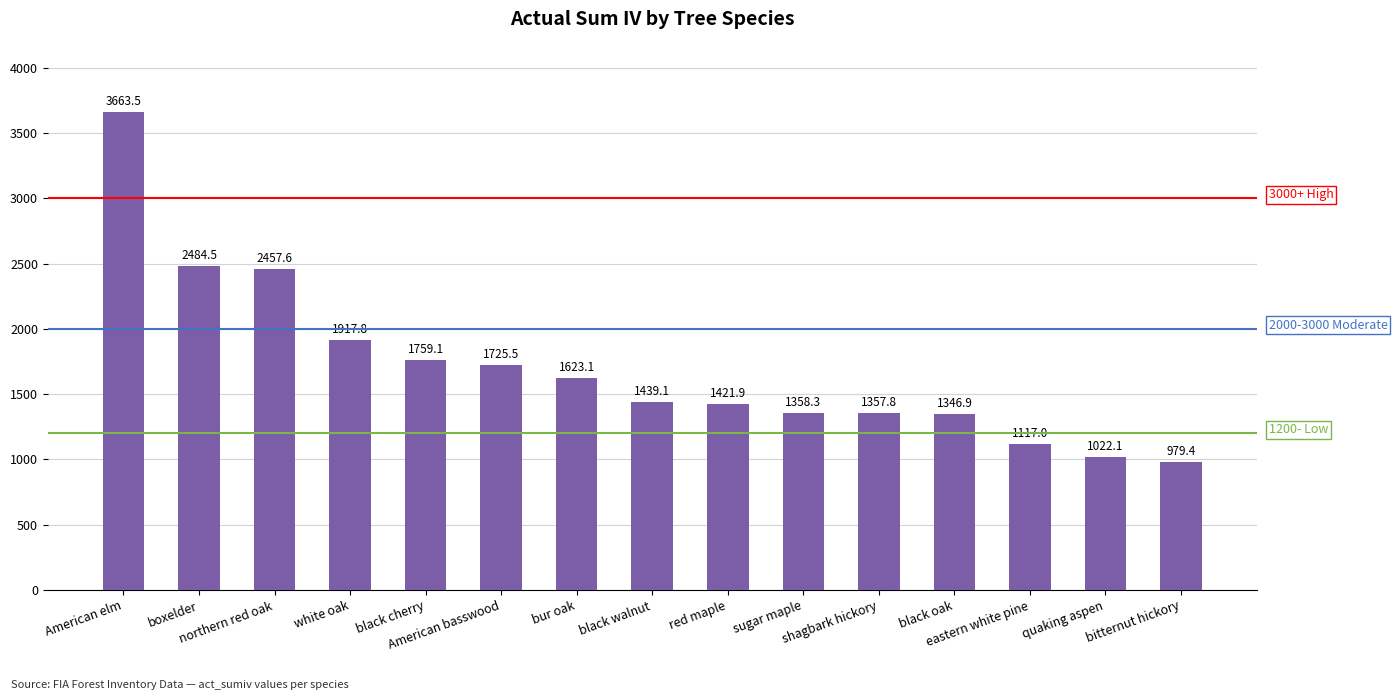

What is the sum of all values?

25673.6